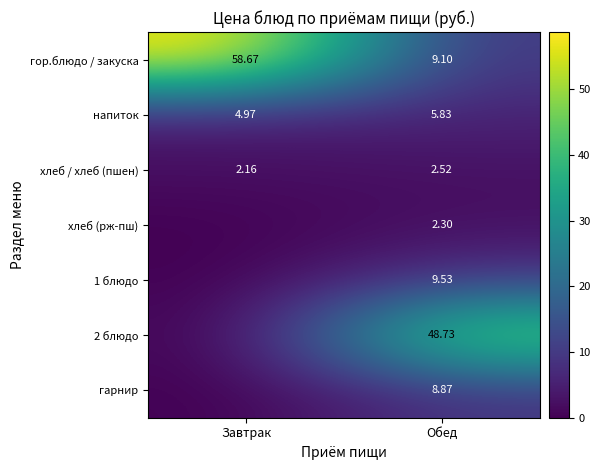

Where does the гор.блюдо / закуска series first go above 58?

Завтрак